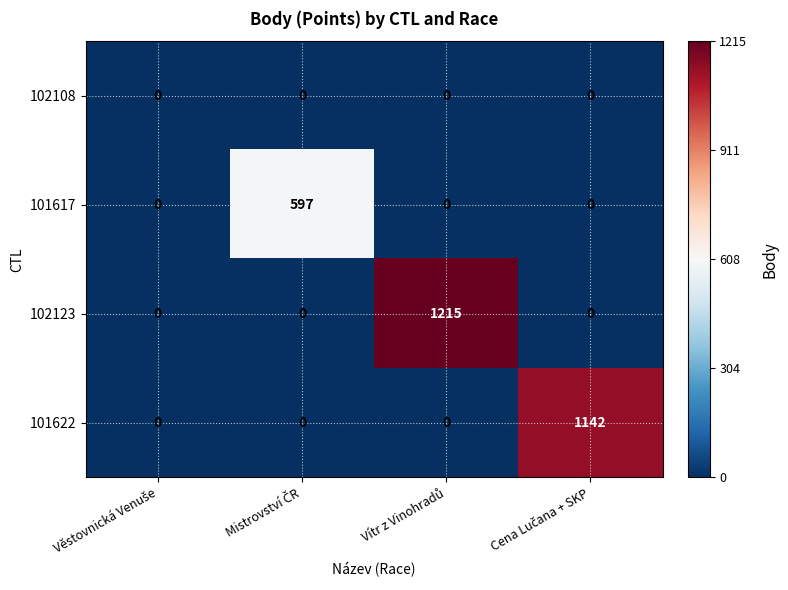

Which series has the largest total across all categories?

102123